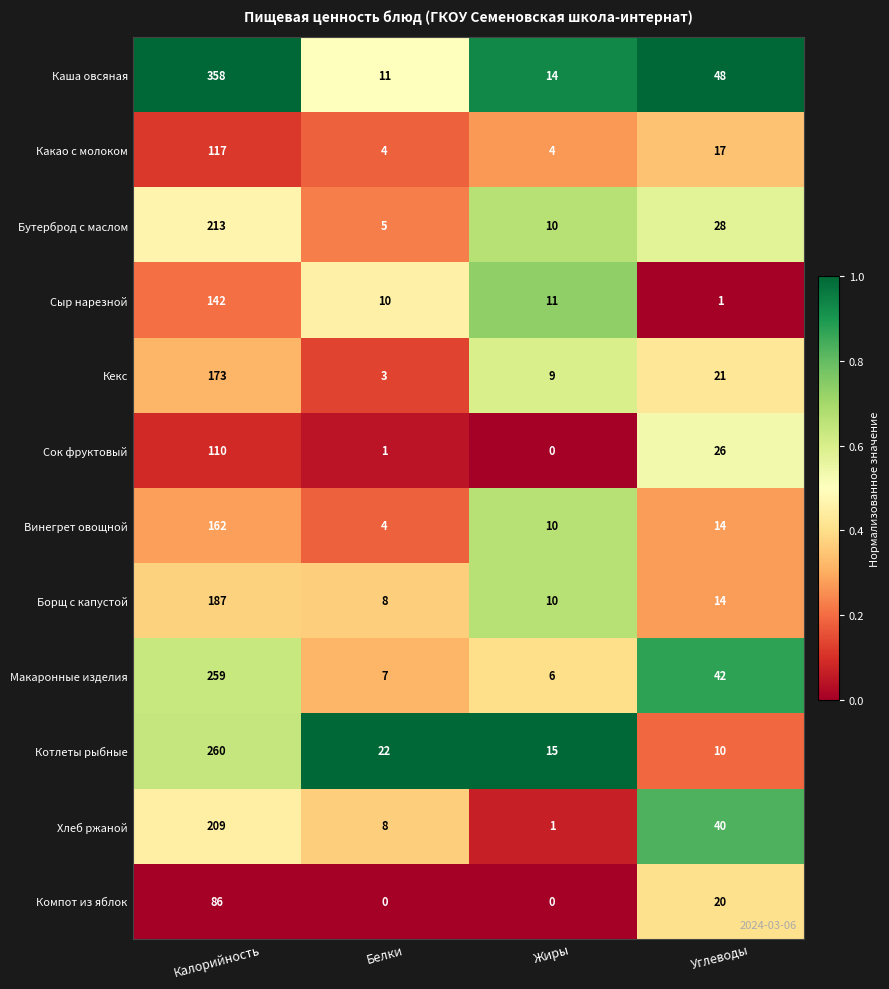

Which label corresponds to the largest value in the chart?

Калорийность